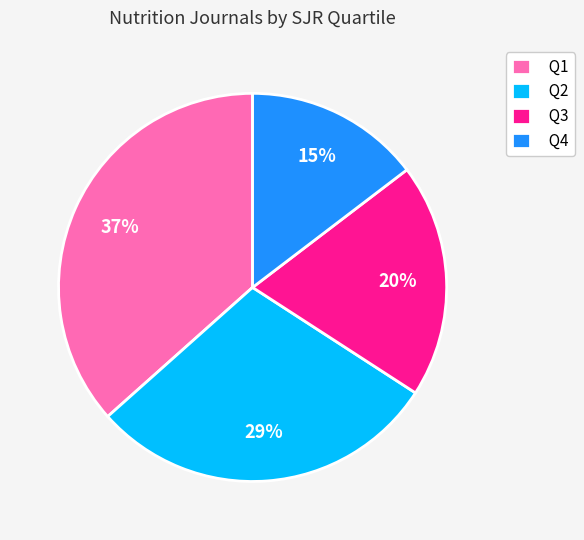

True or false: Q3 accounts for 8% of the total.

False